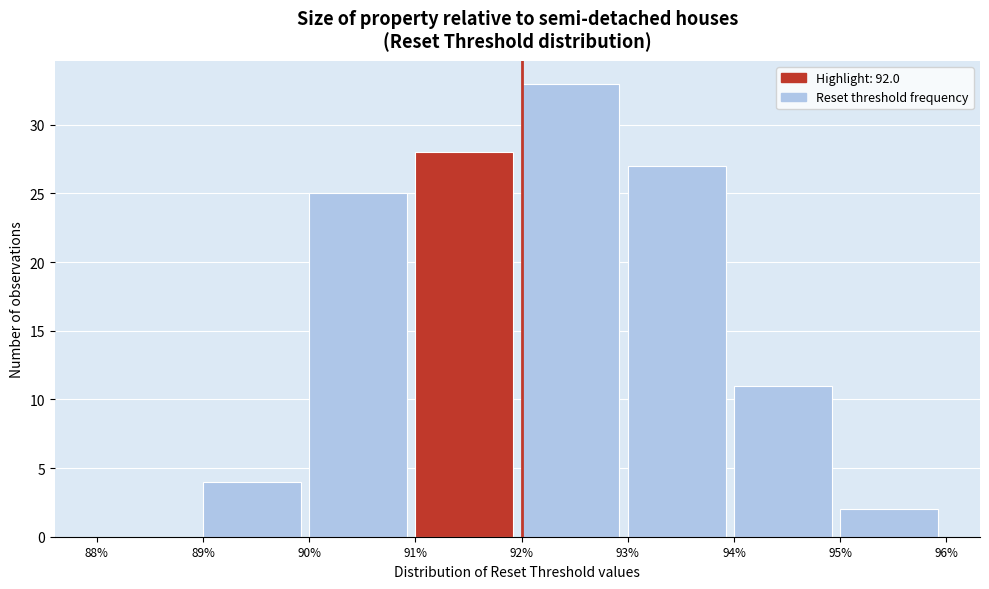

Reading left to right, list every bar in this chart as the range it spans on the x-axis followed by its height. The values are not printed on the chart, so give them approximately, as read against the axis.

88% to 89%: 0
89% to 90%: 4
90% to 91%: 25
91% to 92%: 28
92% to 93%: 33
93% to 94%: 27
94% to 95%: 11
95% to 96%: 2